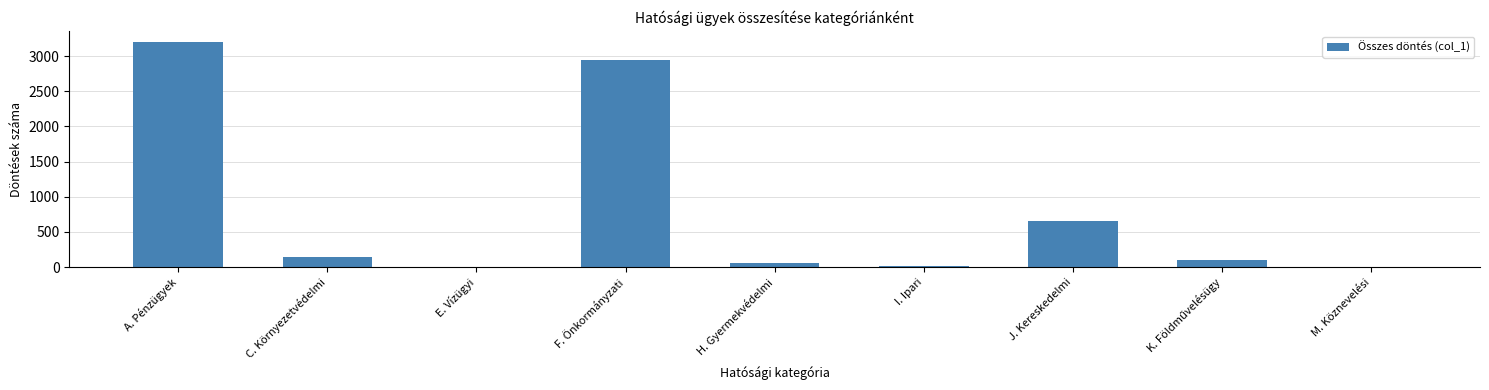

What is the change in value from F. Önkormányzati to M. Köznevelési?

-2946